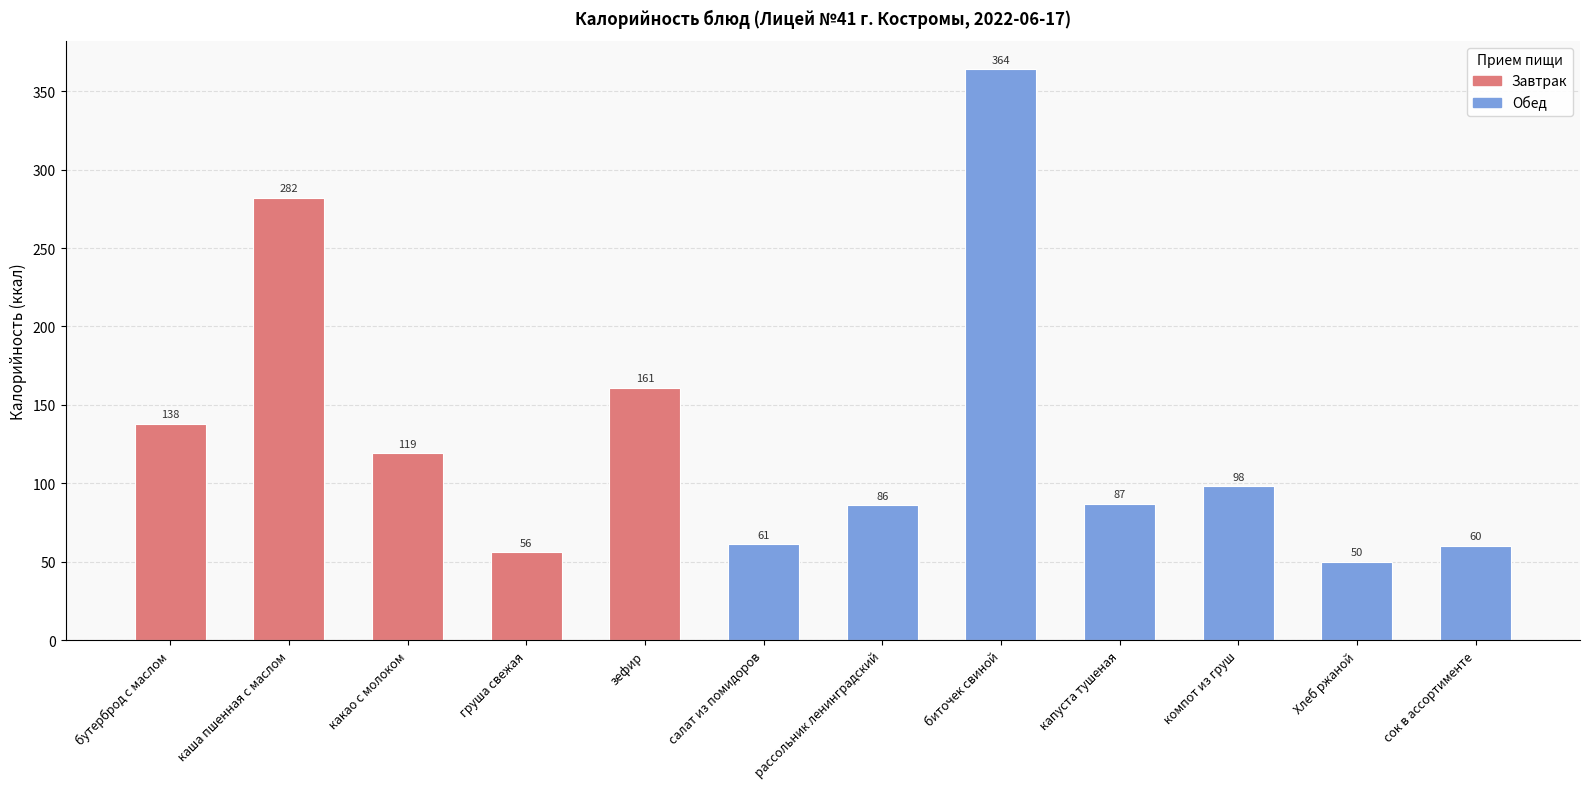

What is the ratio of the value at биточек свиной to the value at груша свежая?

6.5